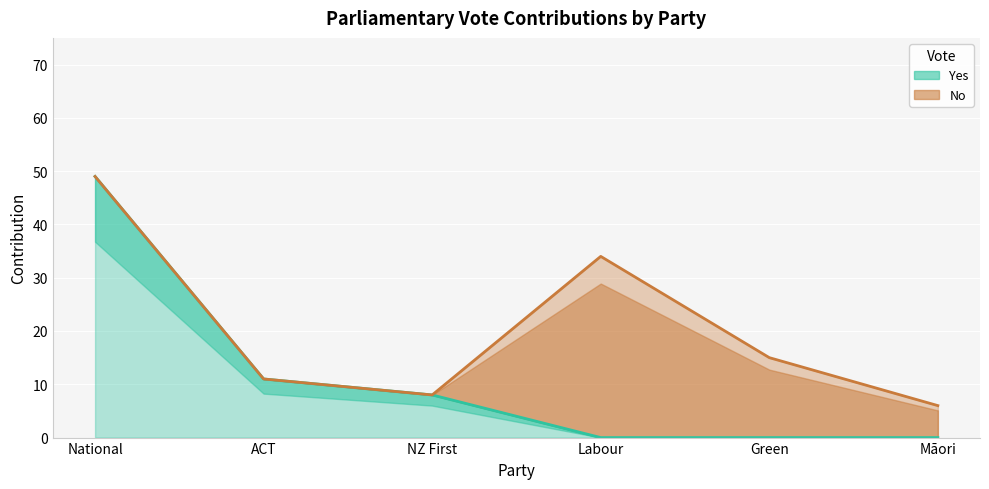

Where does the data first go above 8?

National